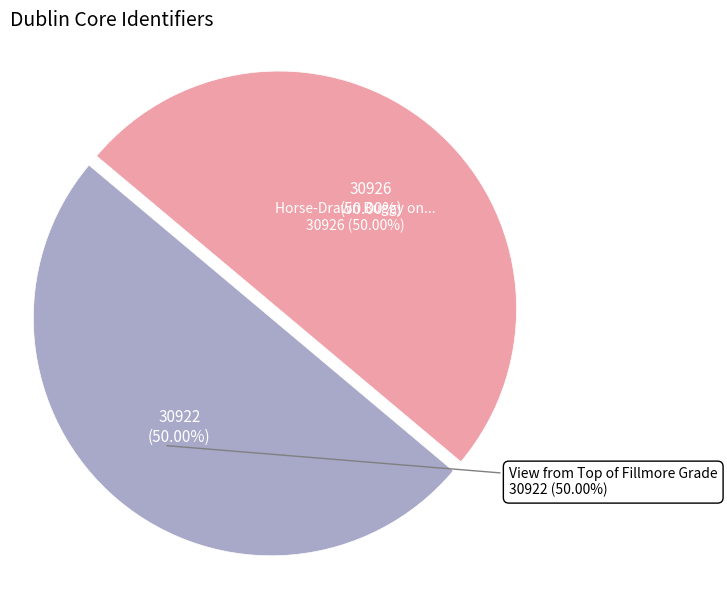

Count the number of slices in the pie.

2